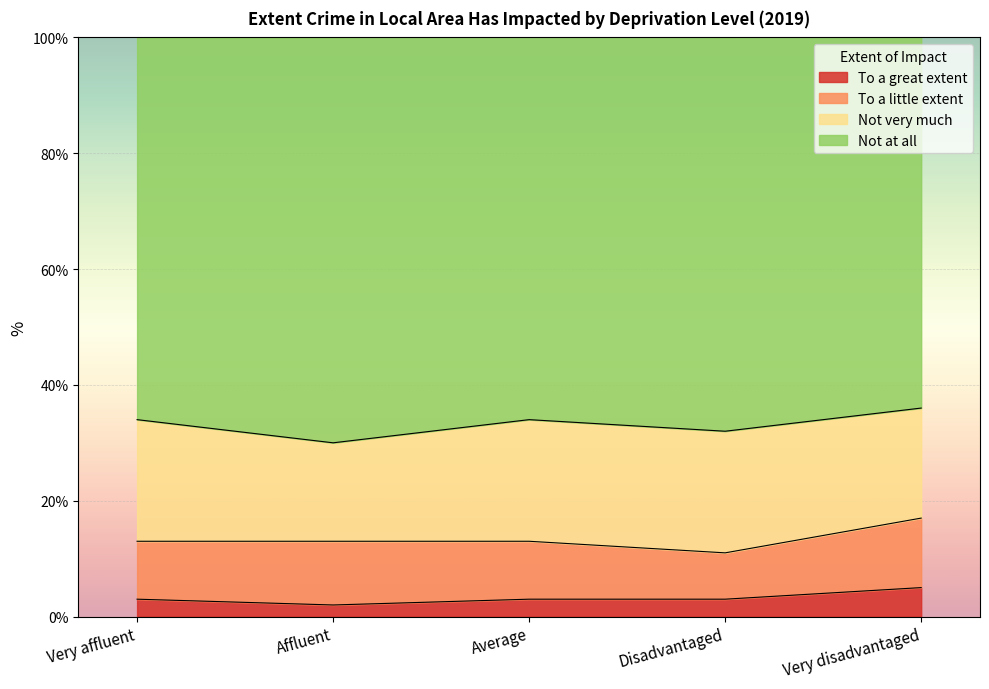

What is the sum of all To a great extent values?

16